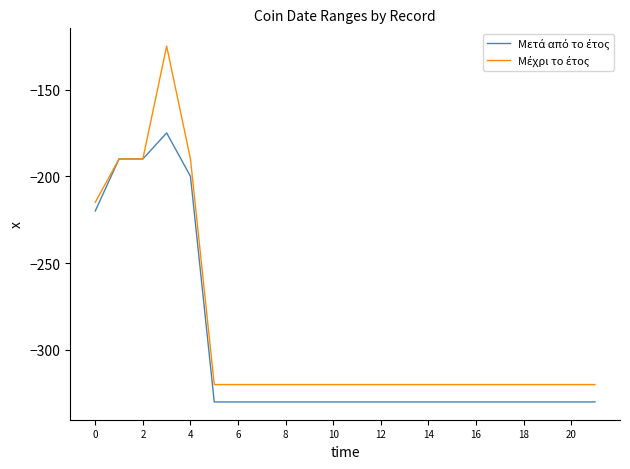

How many lines are shown in the chart?

2